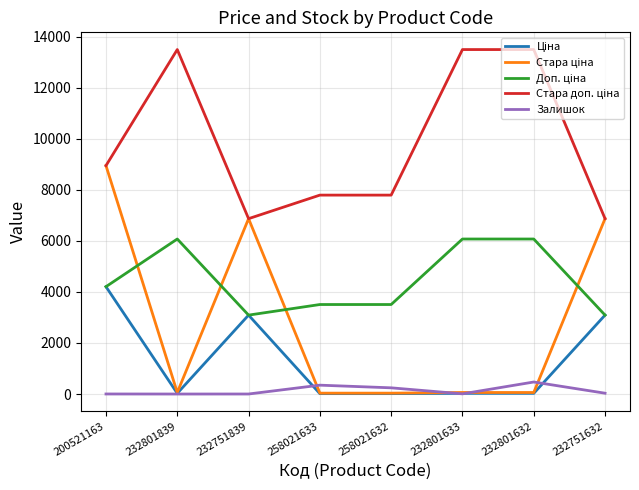

At which category is the sum across all series the highest?

200521163